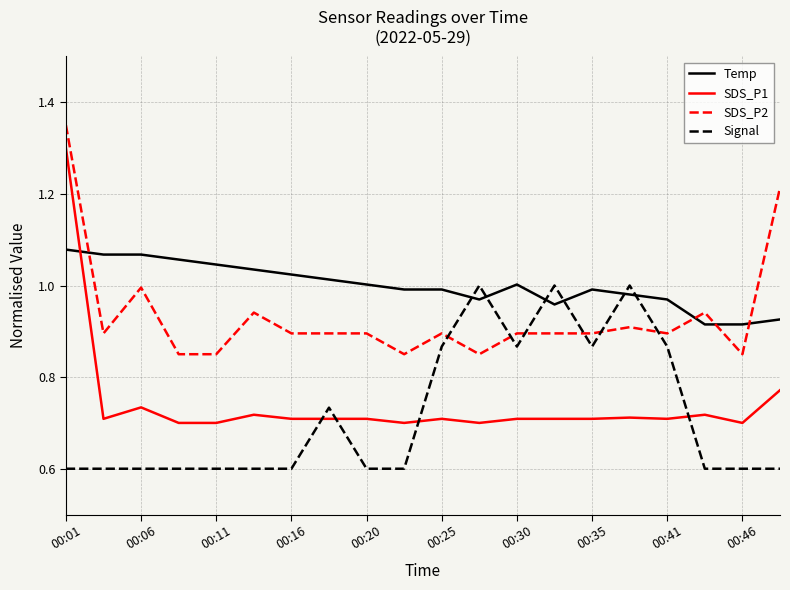

After their last crossing, which series has the higher values: Temp or SDS_P2?

SDS_P2